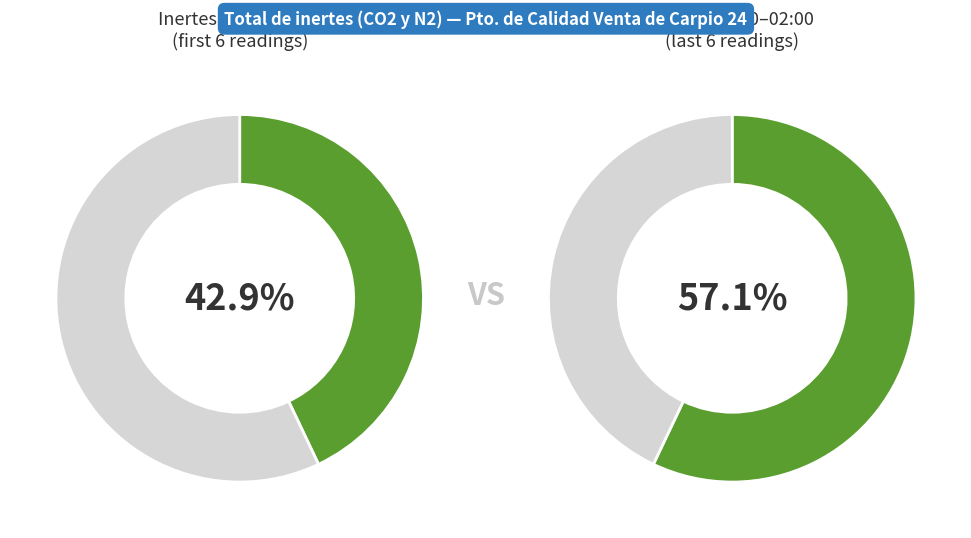

What is the change in value from 18:00 to 21:00?

+3.5